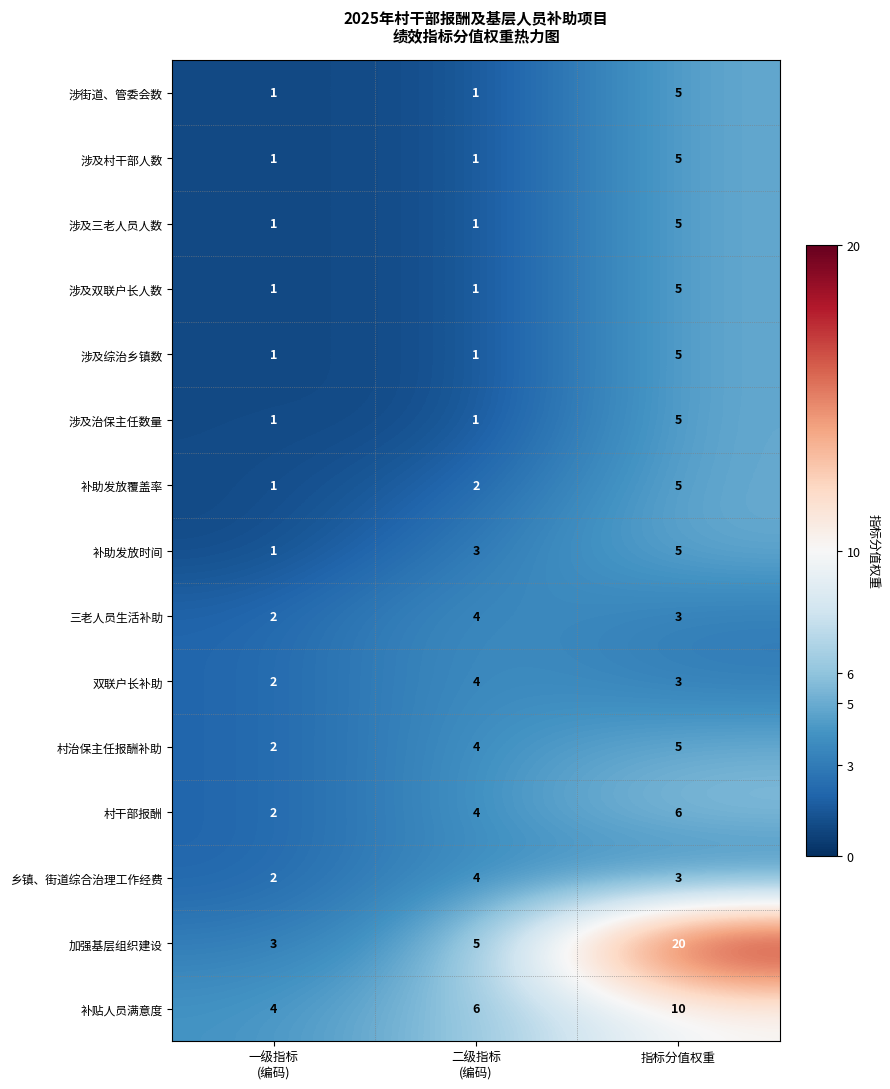

Which series has the widest spread of values?

加强基层组织建设